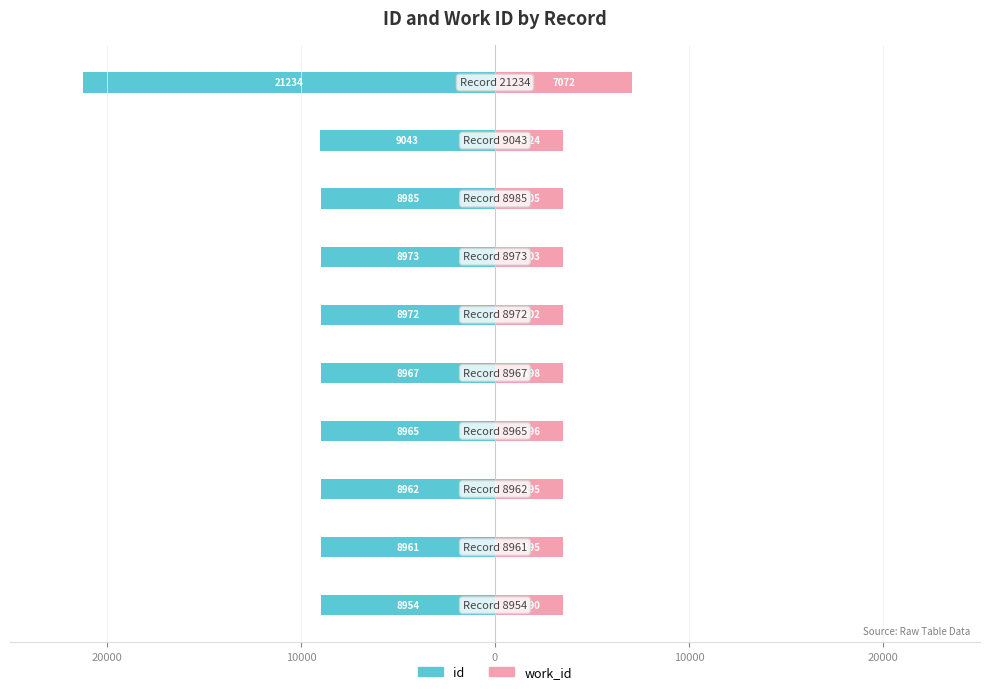

What is the total value across all series at 10000?

-5467